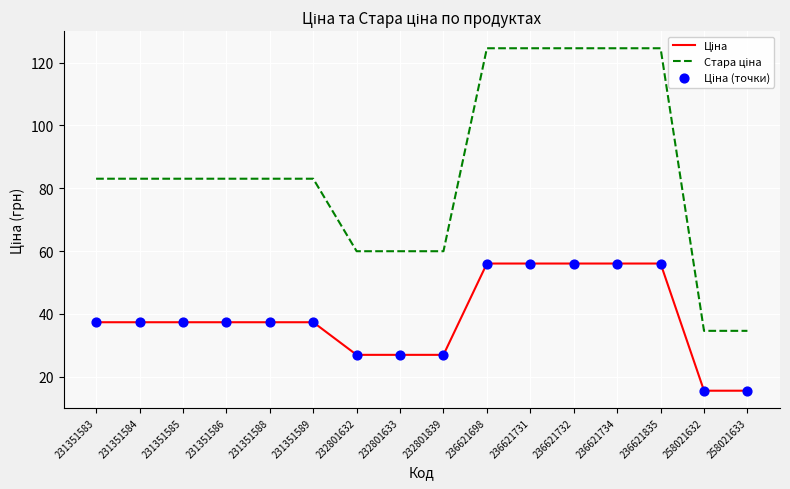

What is the total value across all series at 258021632?

65.8